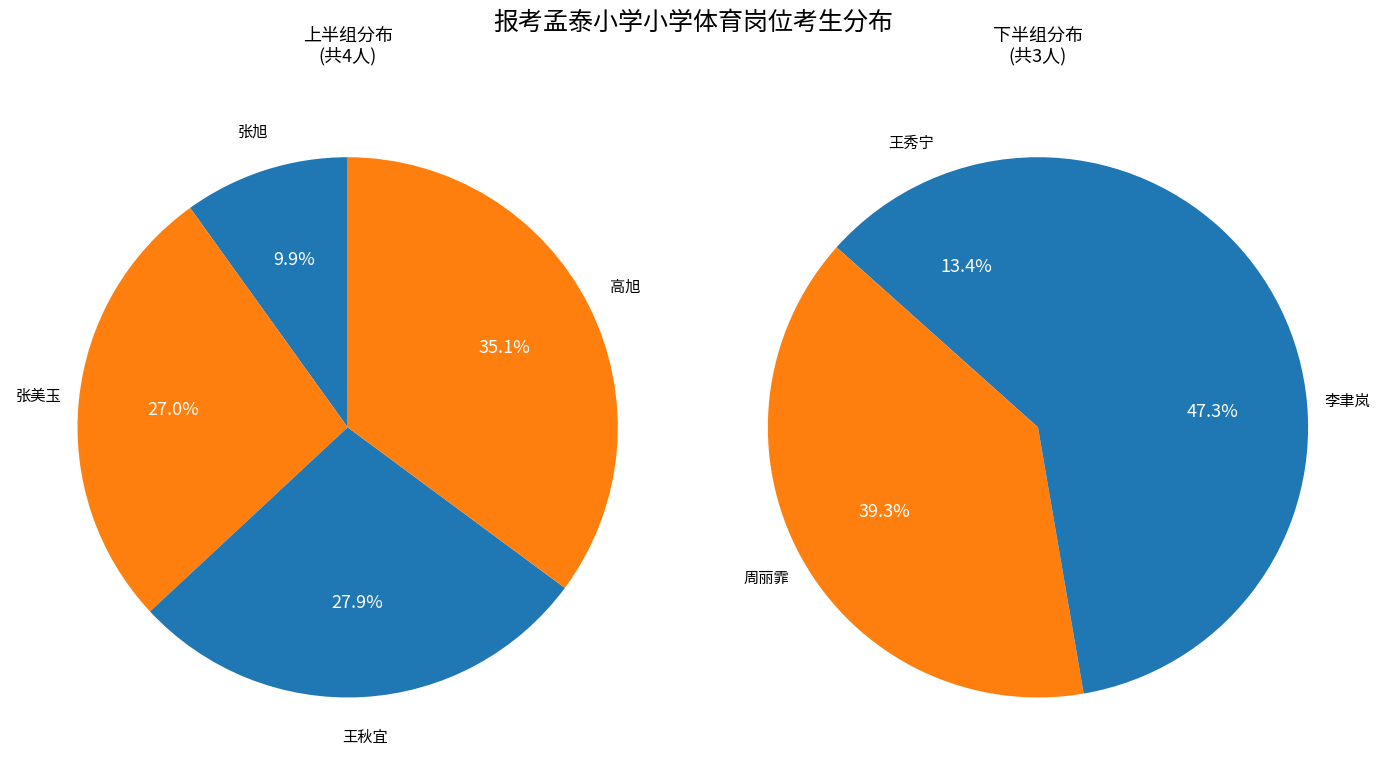

Rank the categories by value from lowest to highest.

张旭, 张美玉, 王秋宜, 高旭, 王秀宁, 周丽霏, 李聿岚